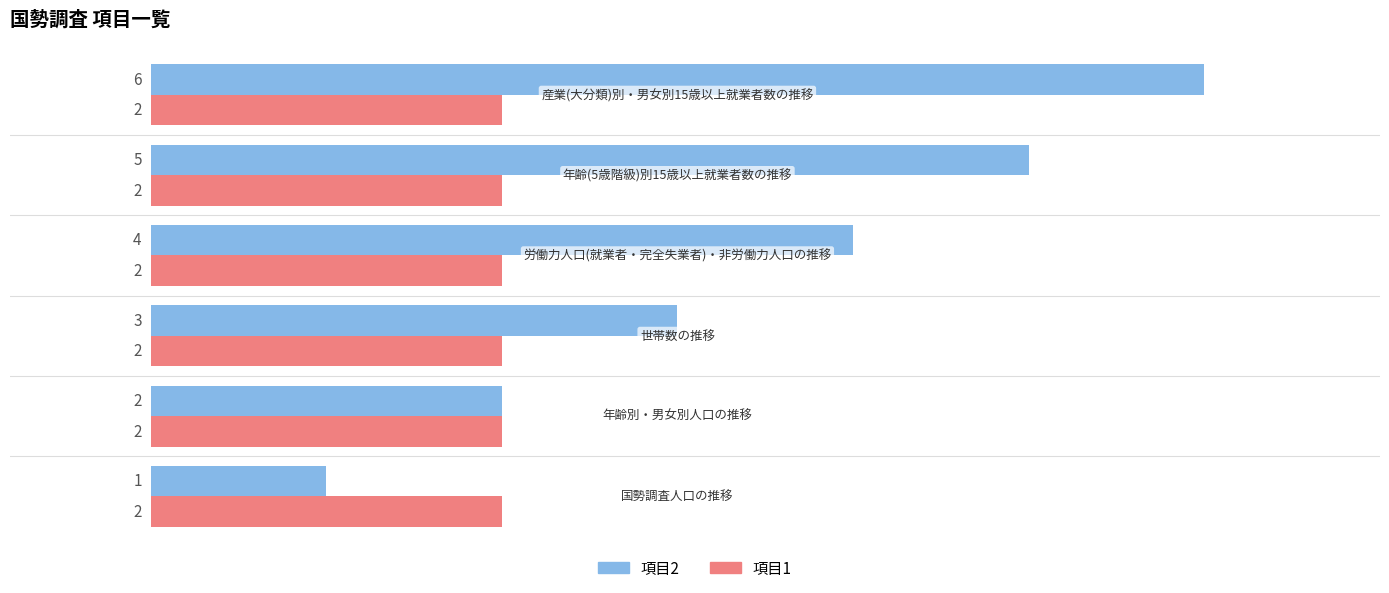

Which series has the largest total across all categories?

項目2